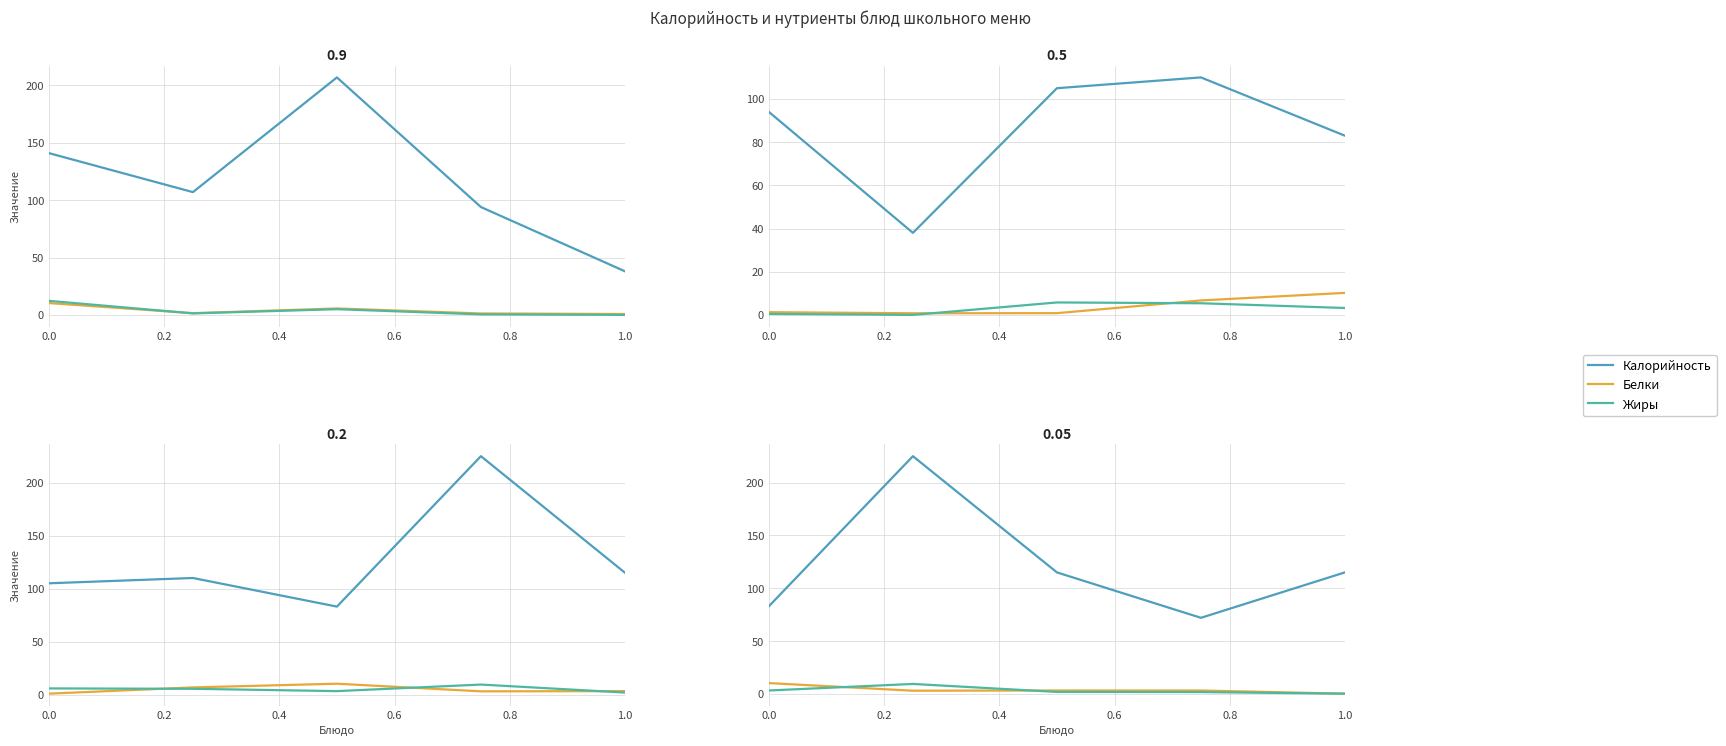

What is the smallest value displayed?

0.2